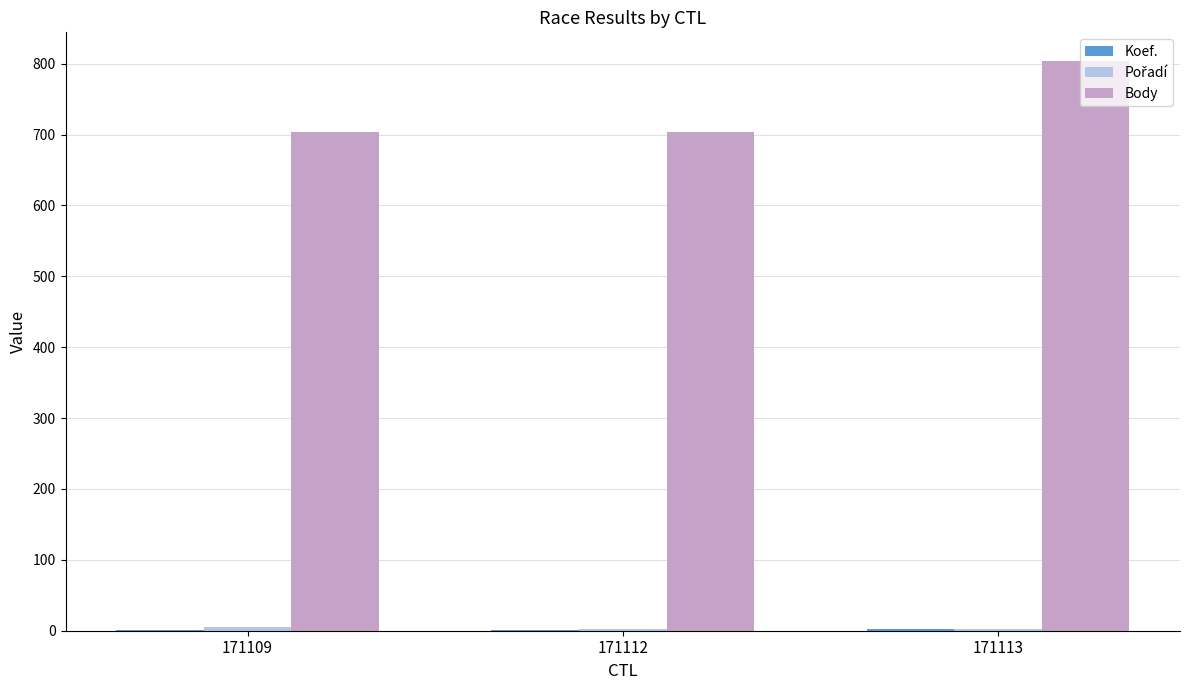

Are the bars horizontal?

No